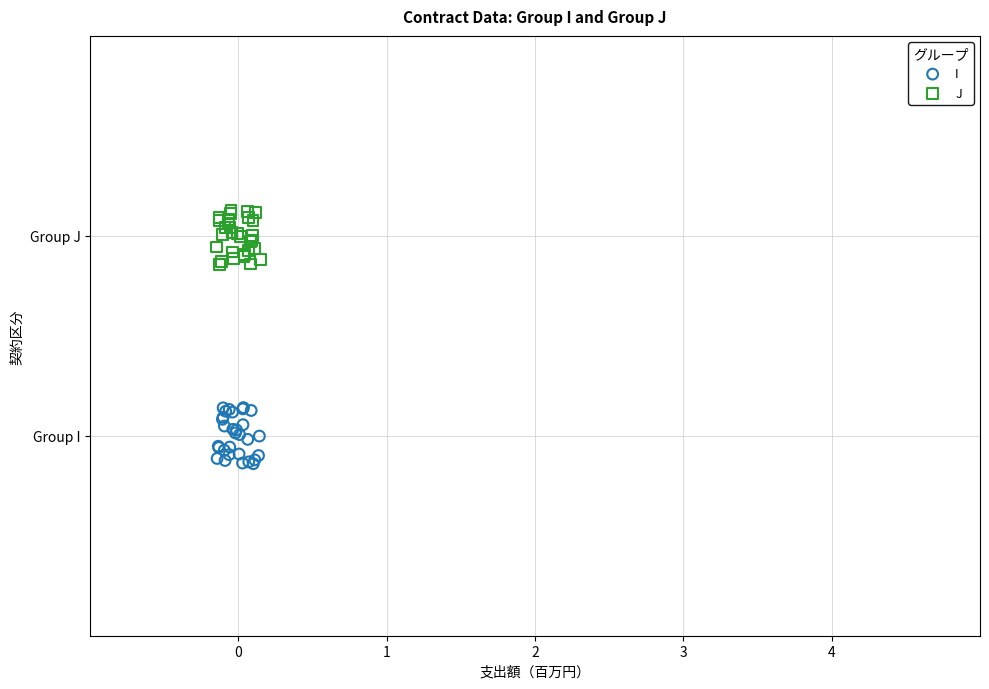

What are all the series names shown in the legend?

I, J